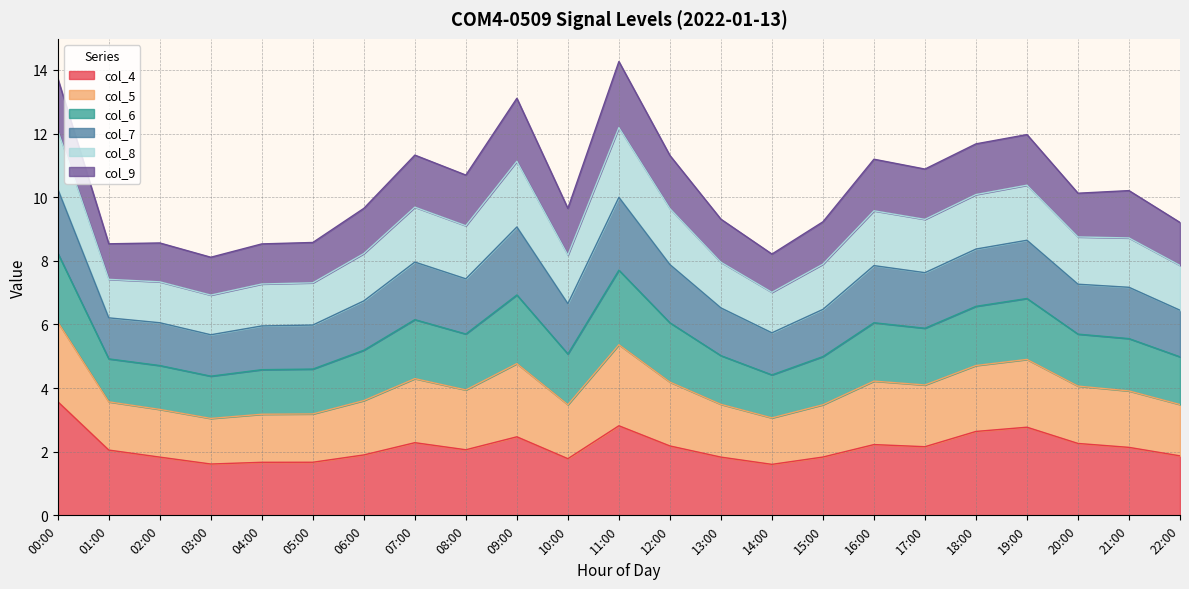

At which label does col_6 reach its minimum?

03:00